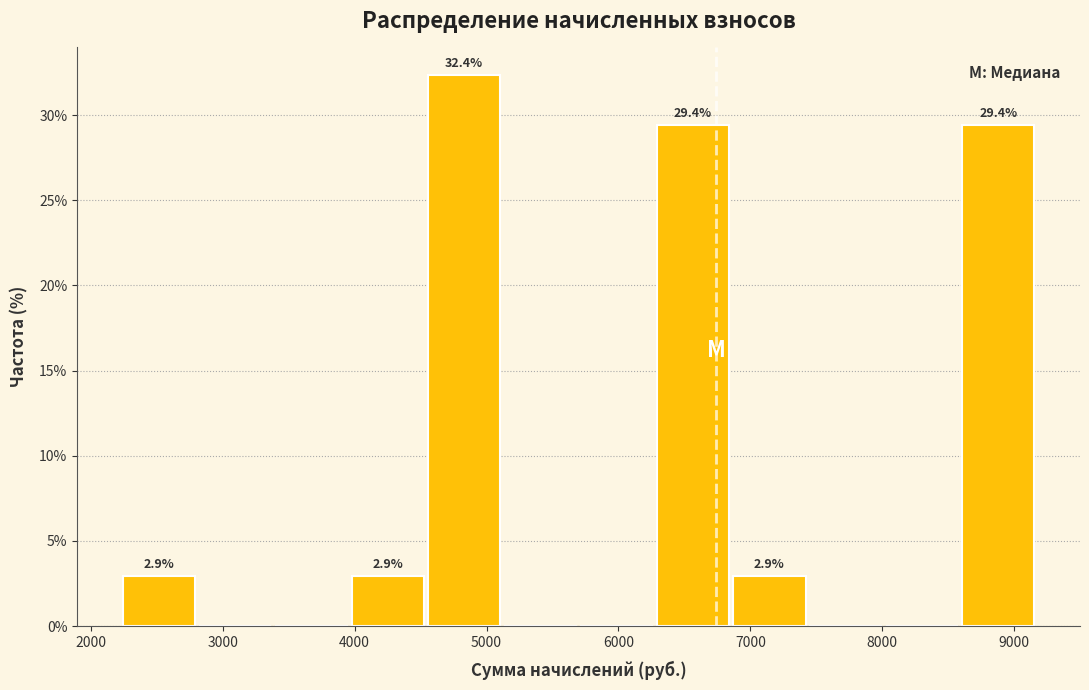

Which range on the x-axis has the tallest bar?

4600 to 5100